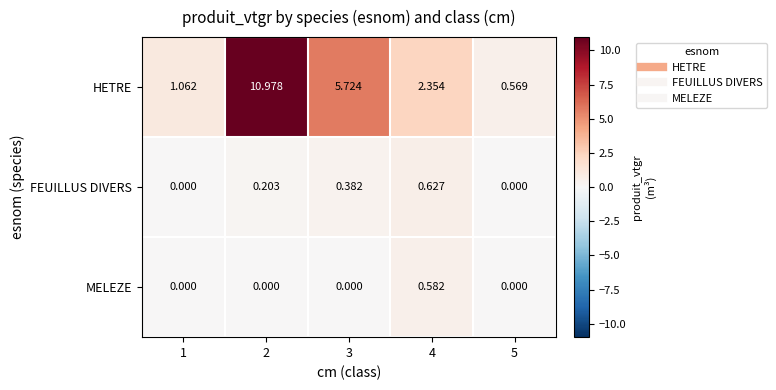

What is the greatest value displayed?

11.0